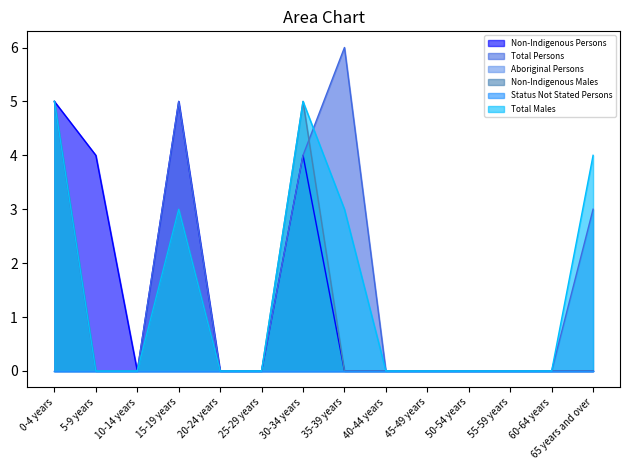

True or false: Total Persons has a value of 0 at 25-29 years.

True